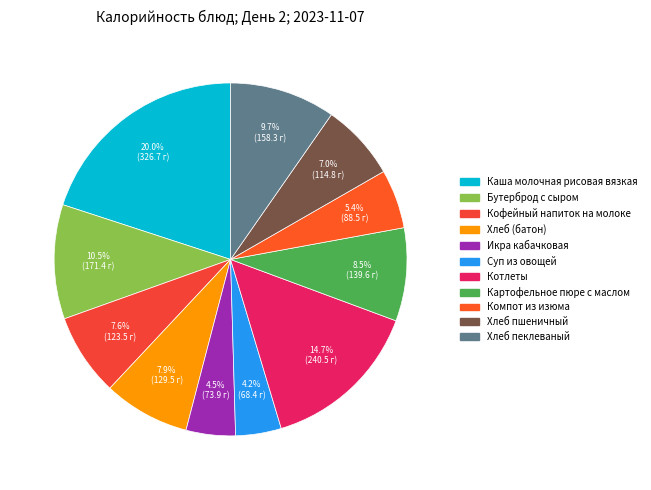

Is there a majority slice in this chart?

No